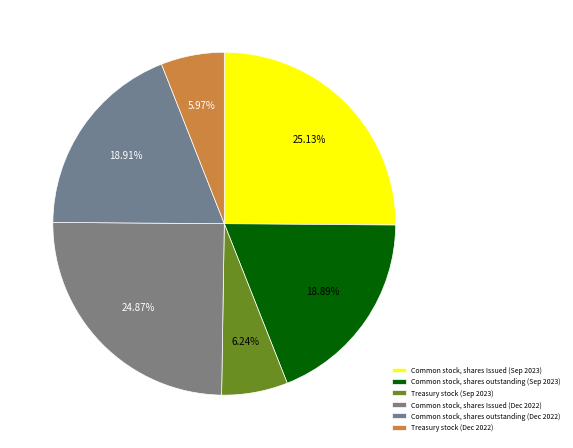

Count the number of slices in the pie.

6